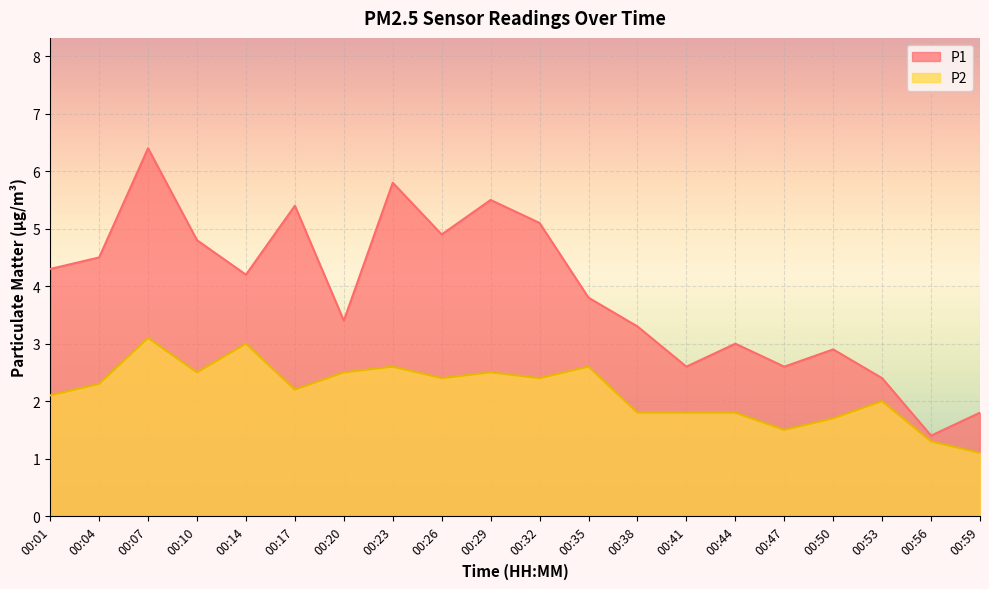

How many lines are shown in the chart?

2